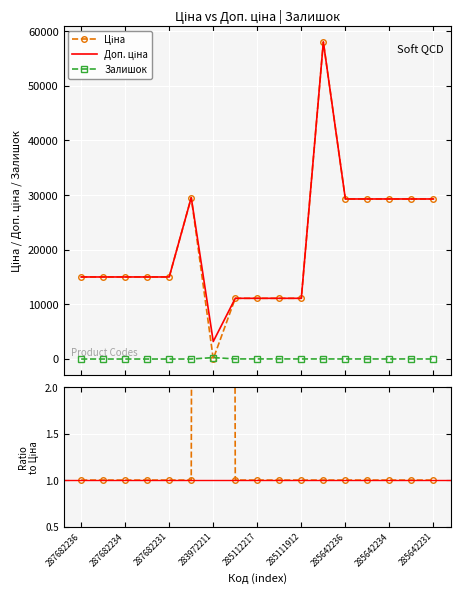

What is the highest value of the Залишок series?

264.0